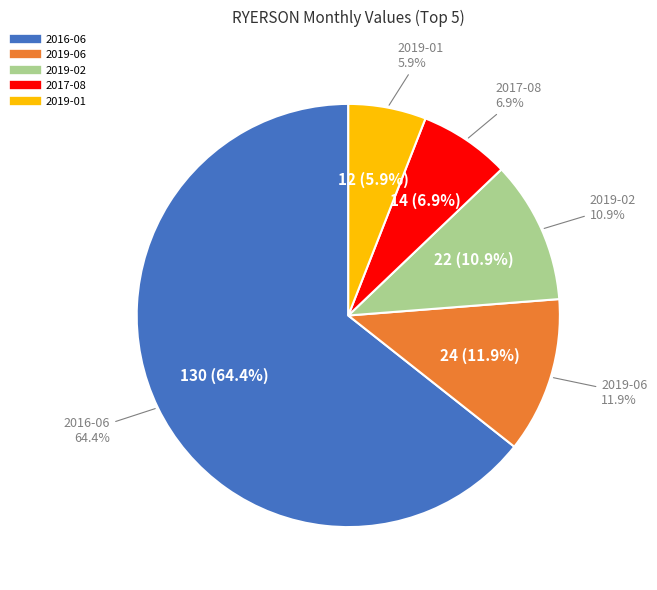

What percentage is NOT represented by 2017-08?

93.1%